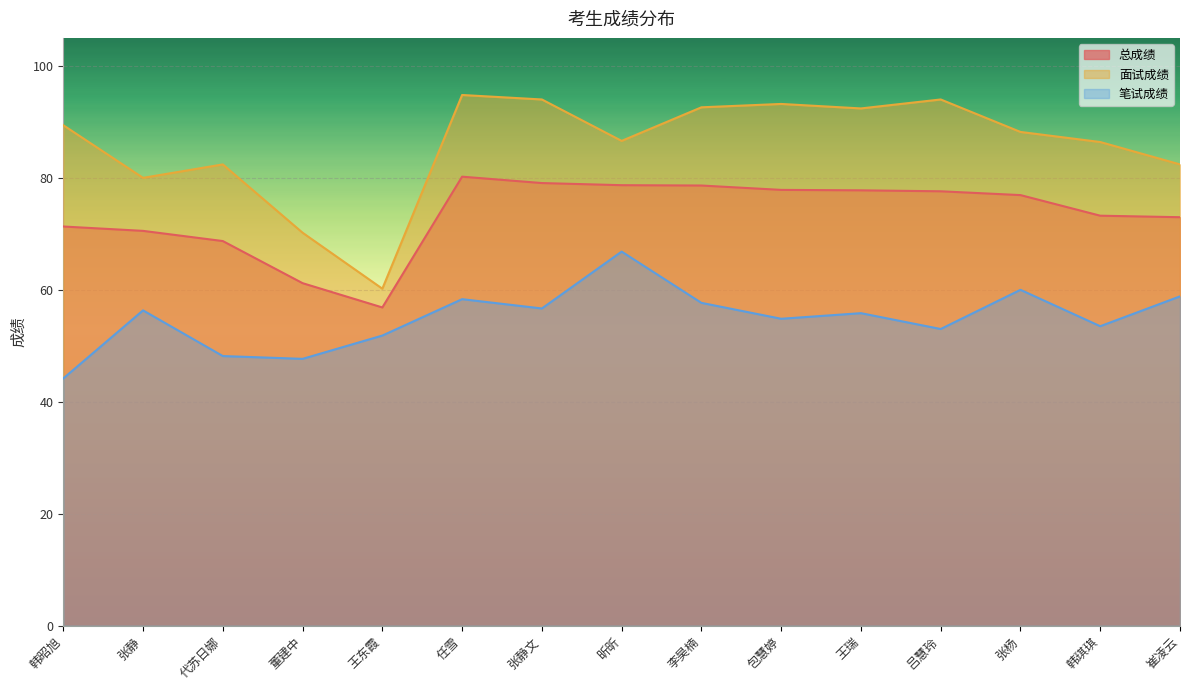

What is the highest value of the 笔试成绩 series?

66.8